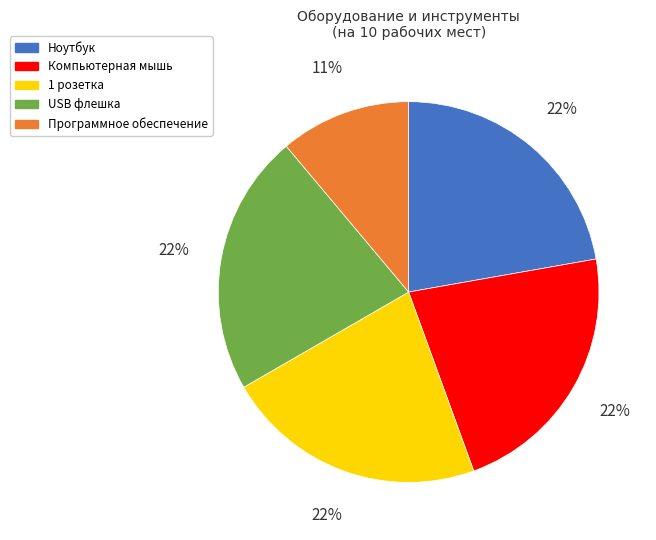

Do 1 розетка and Компьютерная мышь together represent more than half of the pie?

No